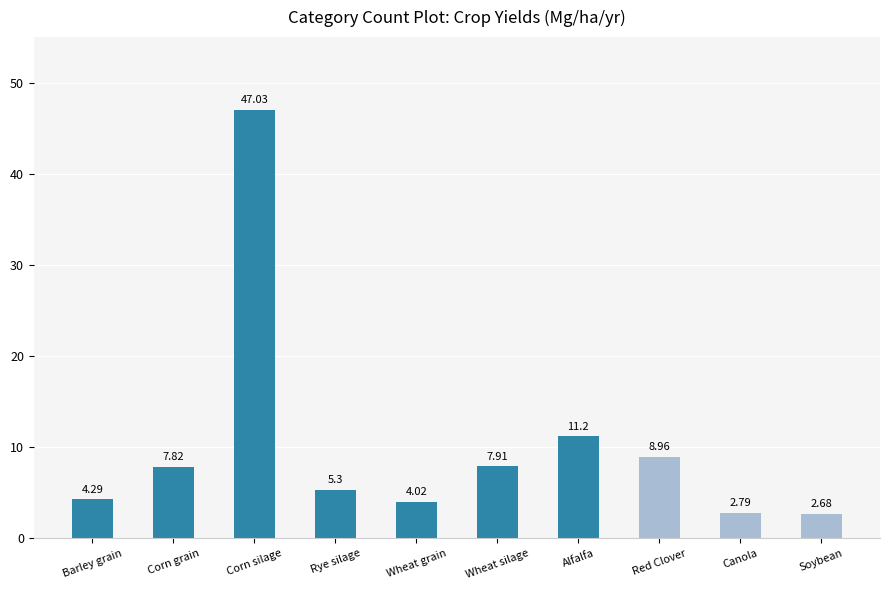

Between Alfalfa and Red Clover, which is larger?

Alfalfa